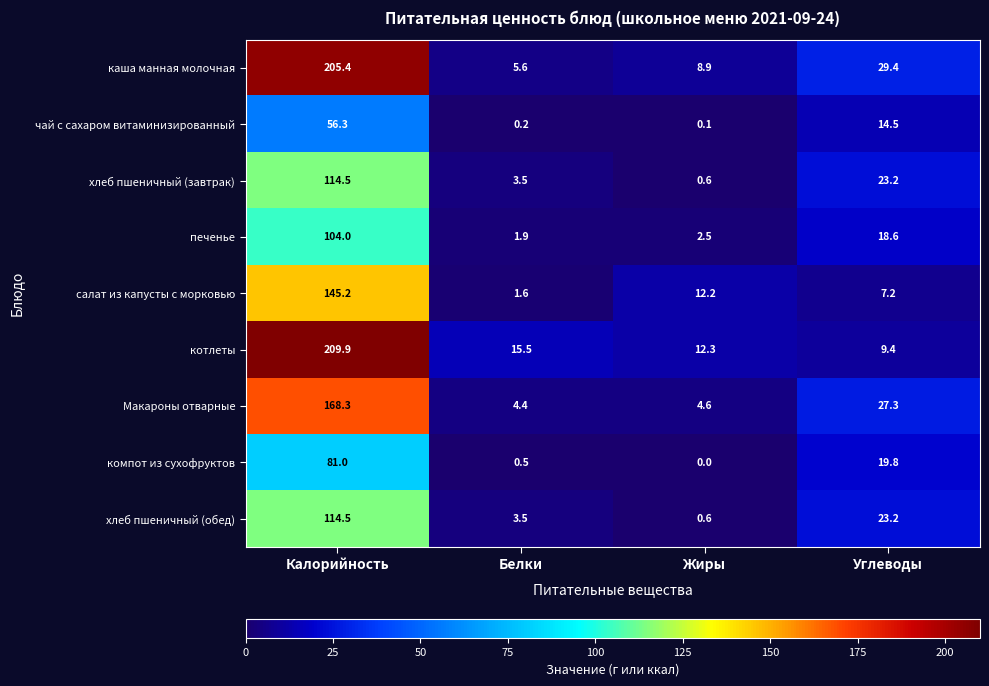

What is the total value across all series at Белки?

36.7